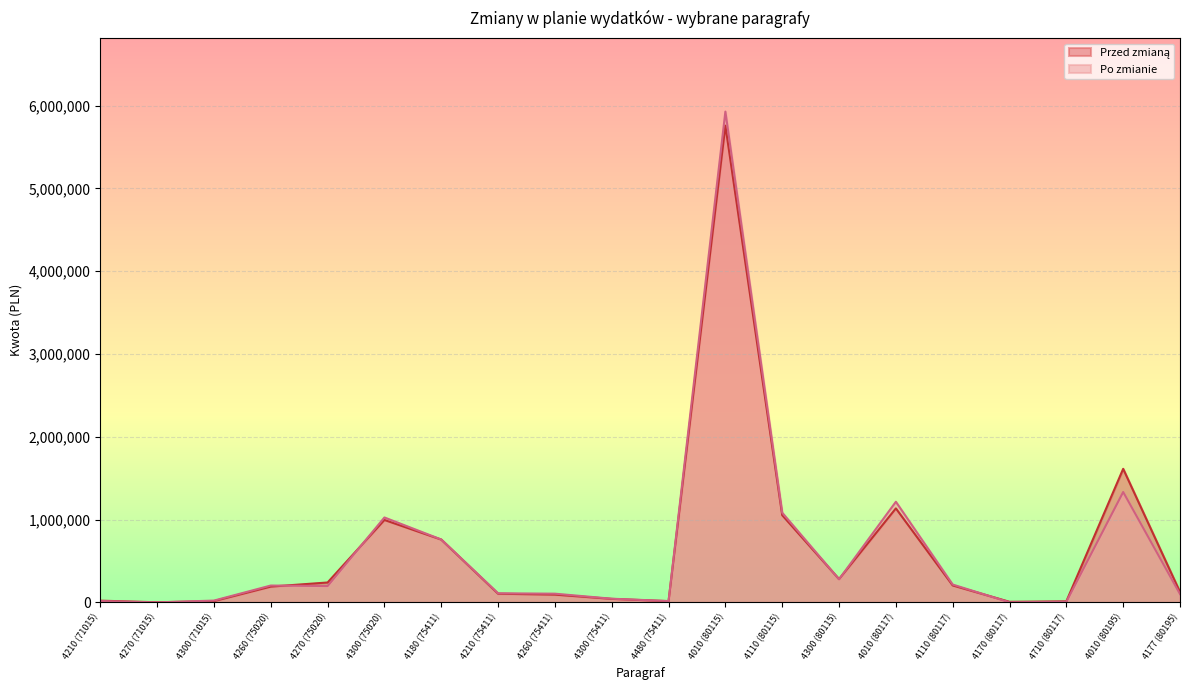

Reading left to right, extract all data points from this chart.

Przed zmianą: 4210 (71015)=20724.0	4270 (71015)=1000.0	4300 (71015)=15000.0	4260 (75020)=190300.0	4270 (75020)=240000.0	4300 (75020)=995256.0	4180 (75411)=758405.0	4210 (75411)=104484.0	4260 (75411)=93413.0	4300 (75411)=42000.0	4480 (75411)=14620.0	4010 (80115)=5757743.0	4110 (80115)=1052831.0	4300 (80115)=280974.9	4010 (80117)=1135061.0	4110 (80117)=204541.0	4170 (80117)=6840.0	4710 (80117)=12588.0	4010 (80195)=1612924.3	4177 (80195)=124523.0
Po zmianie: 4210 (71015)=15224.0	4270 (71015)=0.0	4300 (71015)=21500.0	4260 (75020)=203300.0	4270 (75020)=197000.0	4300 (75020)=1025256.0	4180 (75411)=759438.0	4210 (75411)=109552.0	4260 (75411)=104913.0	4300 (75411)=44200.0	4480 (75411)=15852.0	4010 (80115)=5927743.0	4110 (80115)=1082831.0	4300 (80115)=278974.9	4010 (80117)=1215061.0	4110 (80117)=215241.0	4170 (80117)=990.0	4710 (80117)=7738.0	4010 (80195)=1332924.3	4177 (80195)=100523.0